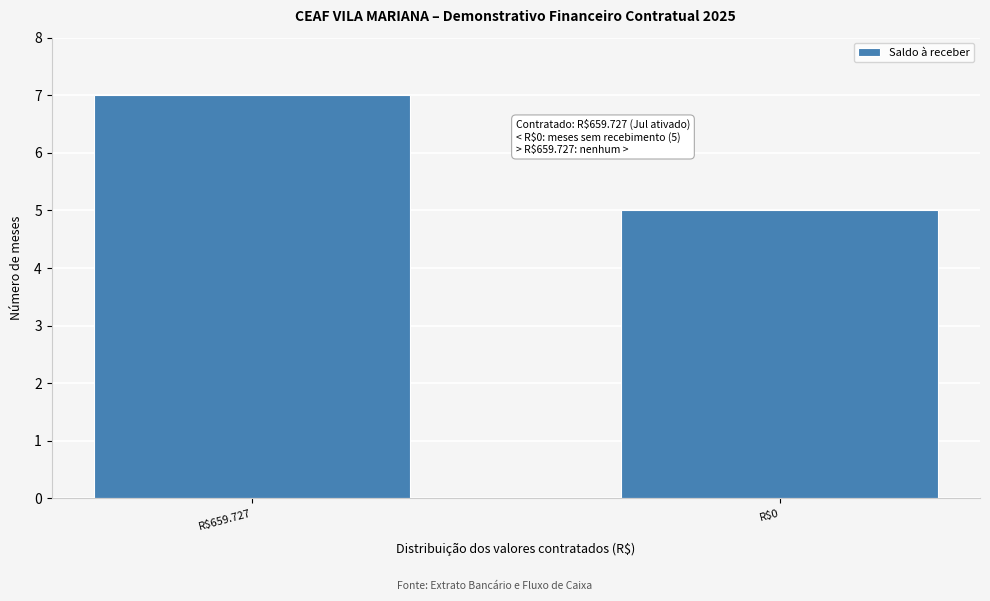

Reading right to left, extract all data points from this chart.

5	7